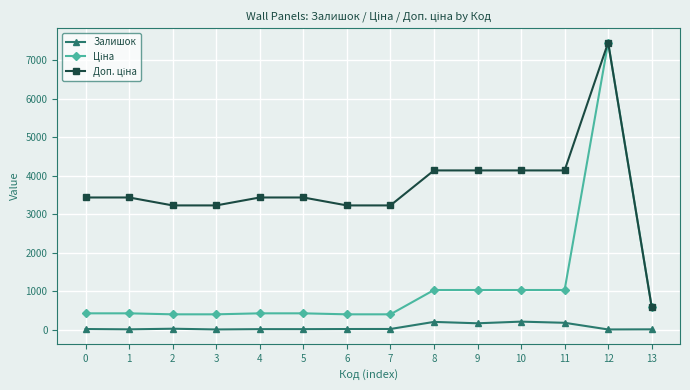

At which category is the sum across all series the highest?

12